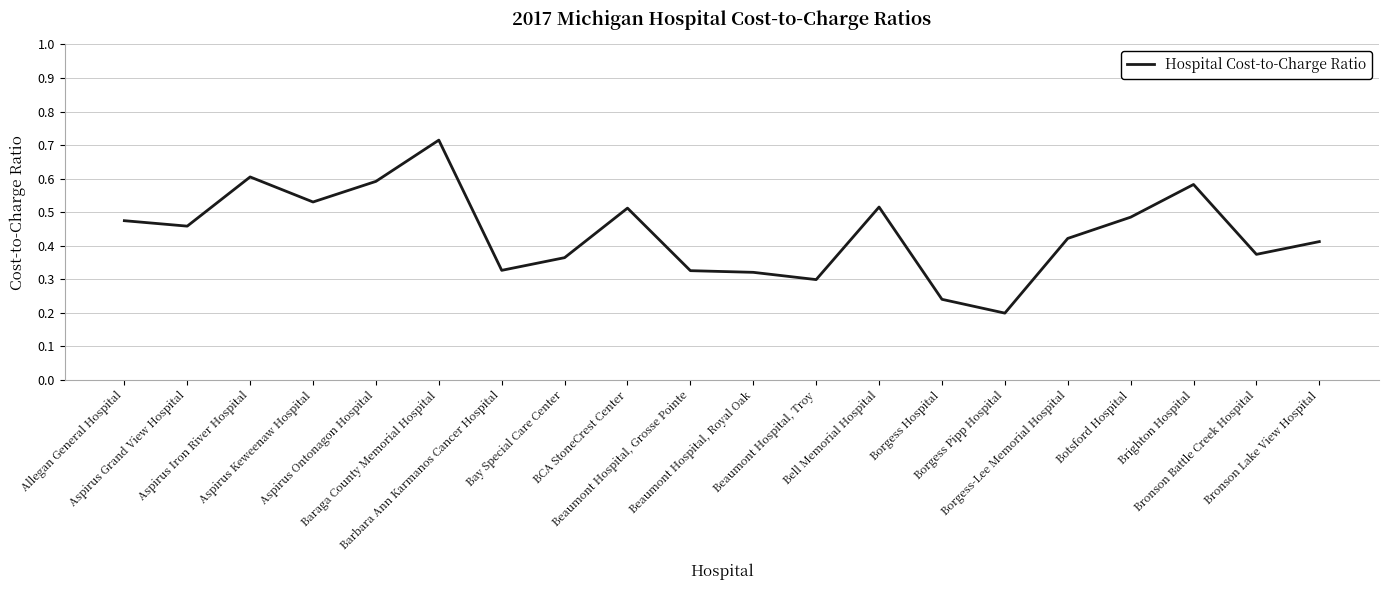

Does the chart display data point markers on the line(s)?

No